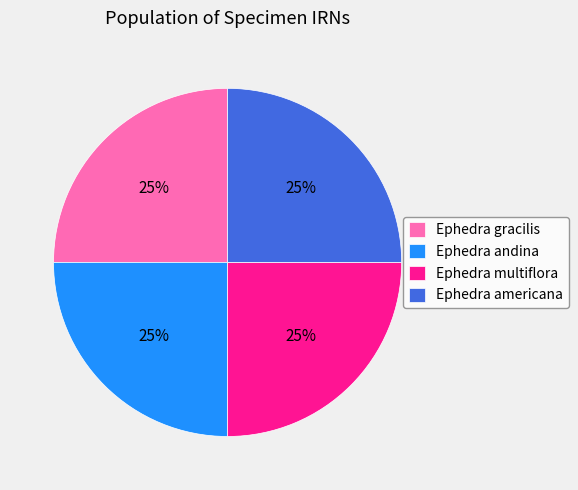

To the nearest percent, what is the average slice percentage?

25%